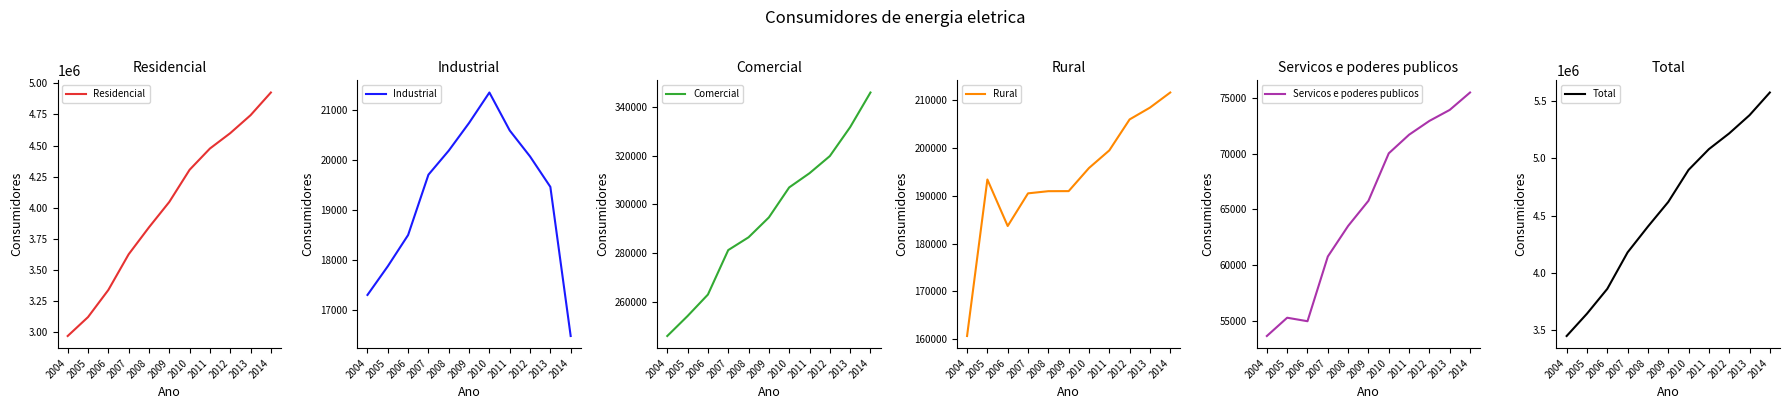

True or false: Comercial and Industrial intersect in this chart.

False